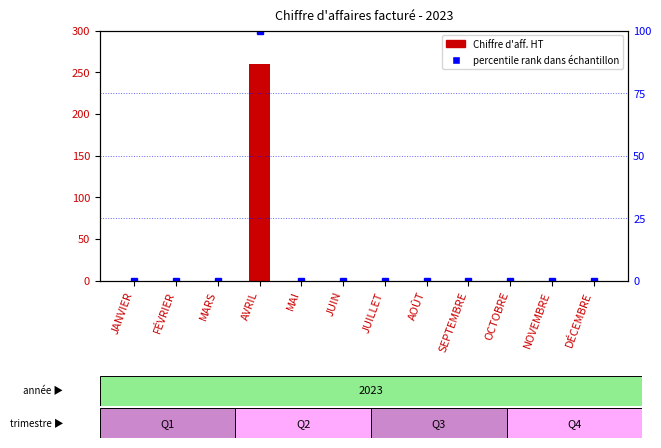

Is the value of percentile rank at JUILLET greater than the value of Chiffre d'aff. HT at AOÛT?

No